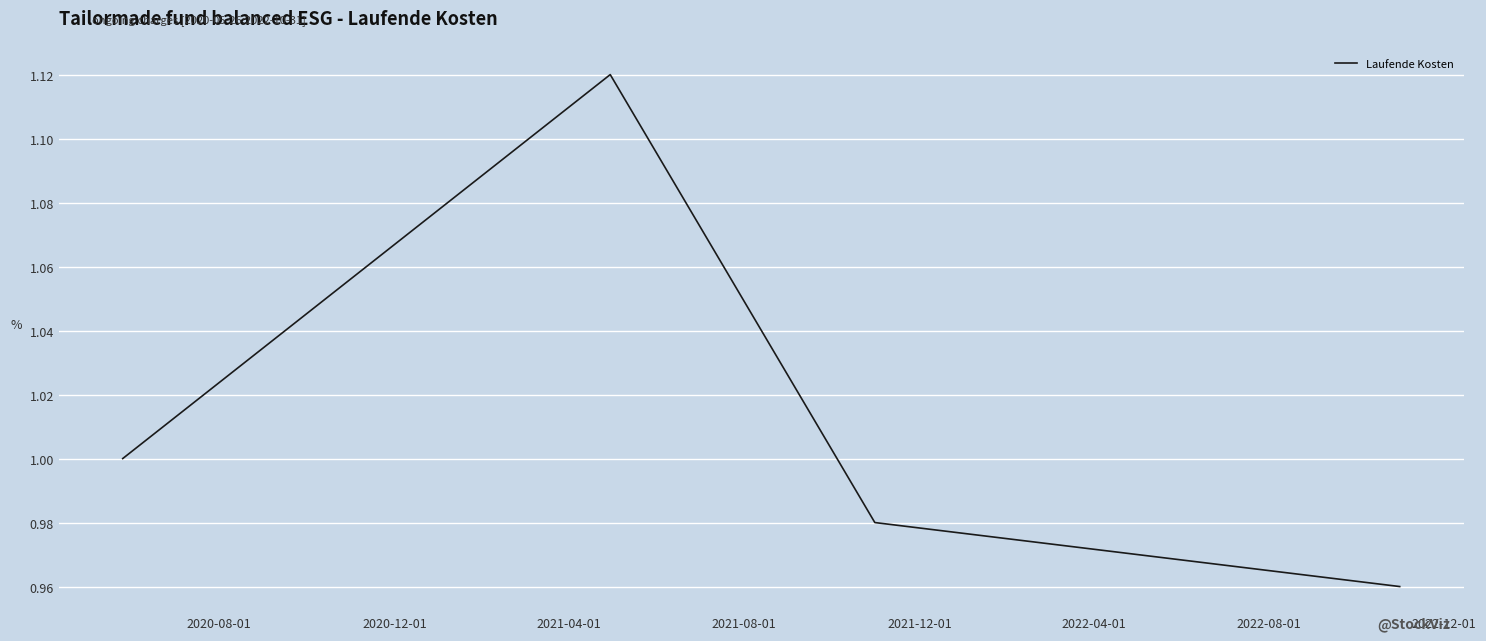

Count the number of categories in the chart.

4